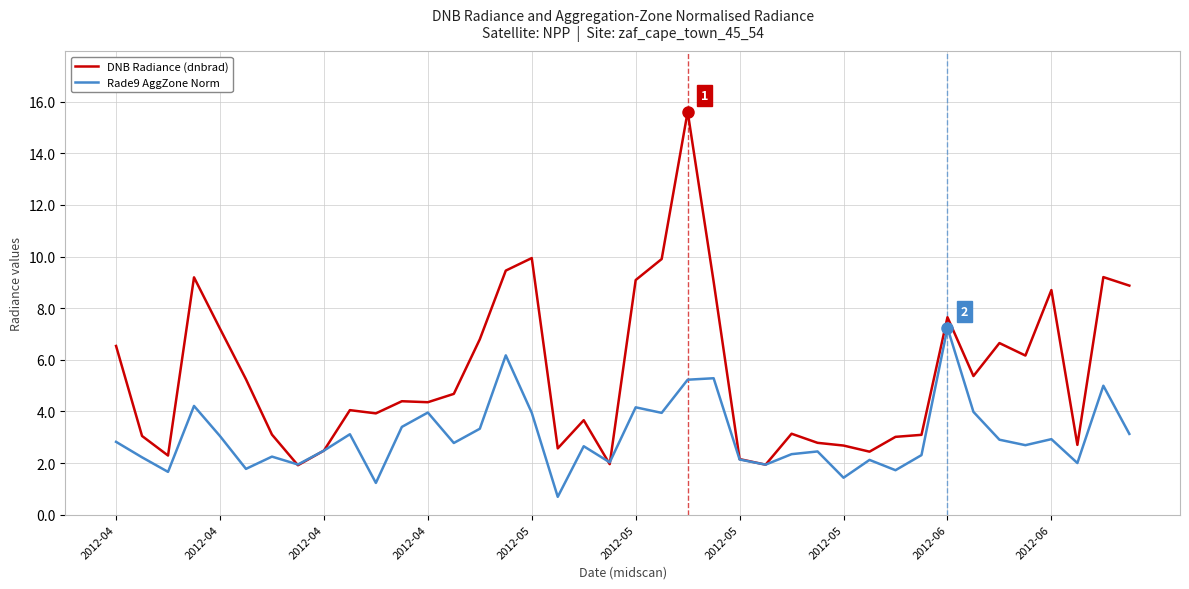

Which series has the widest spread of values?

DNB Radiance (dnbrad)